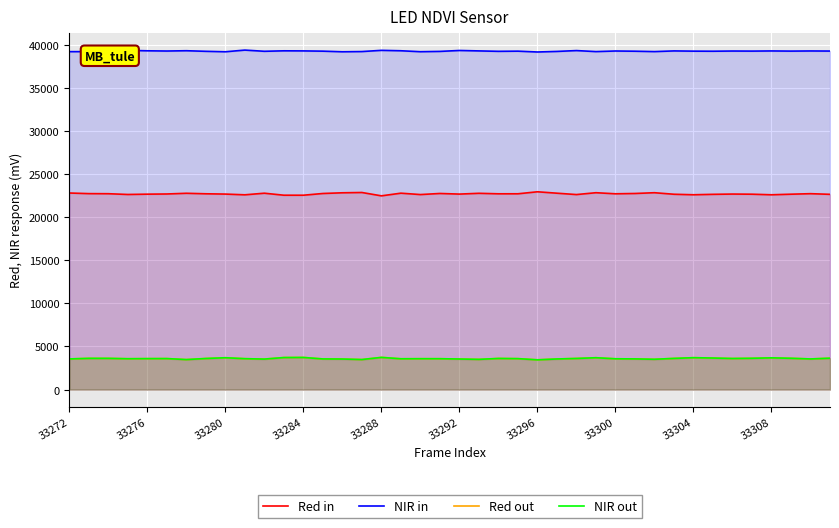

True or false: Red in and Red out cross at least once.

False